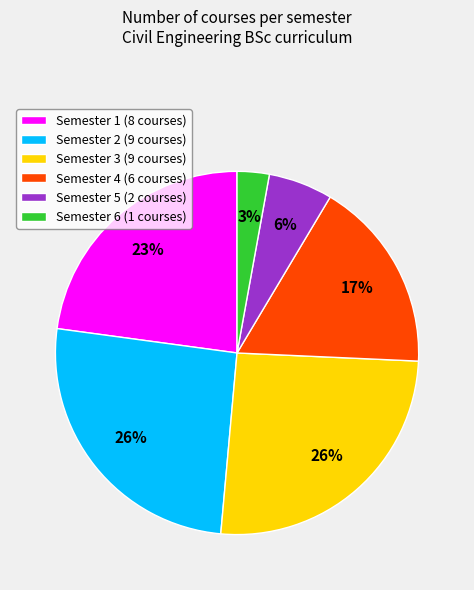

What percentage is the Semester 6 (1 courses) slice, to the nearest percent?

3%